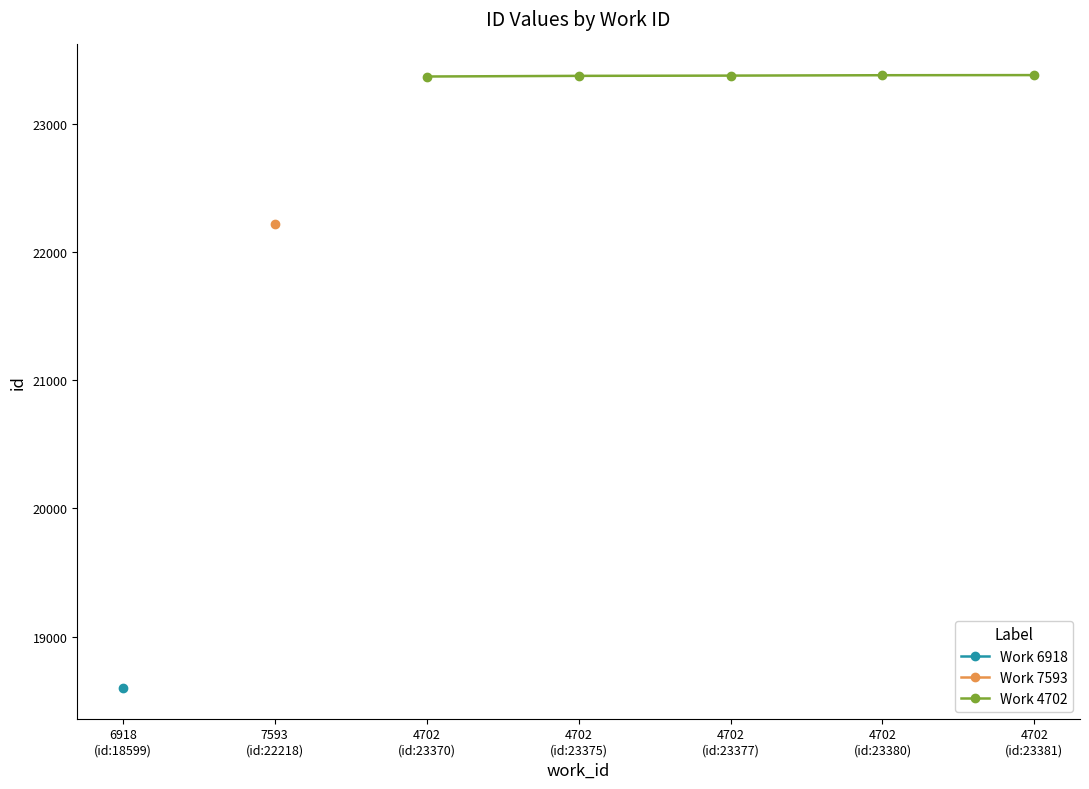

What is the value of the Work 4702 point at the 1st from the left?

23370